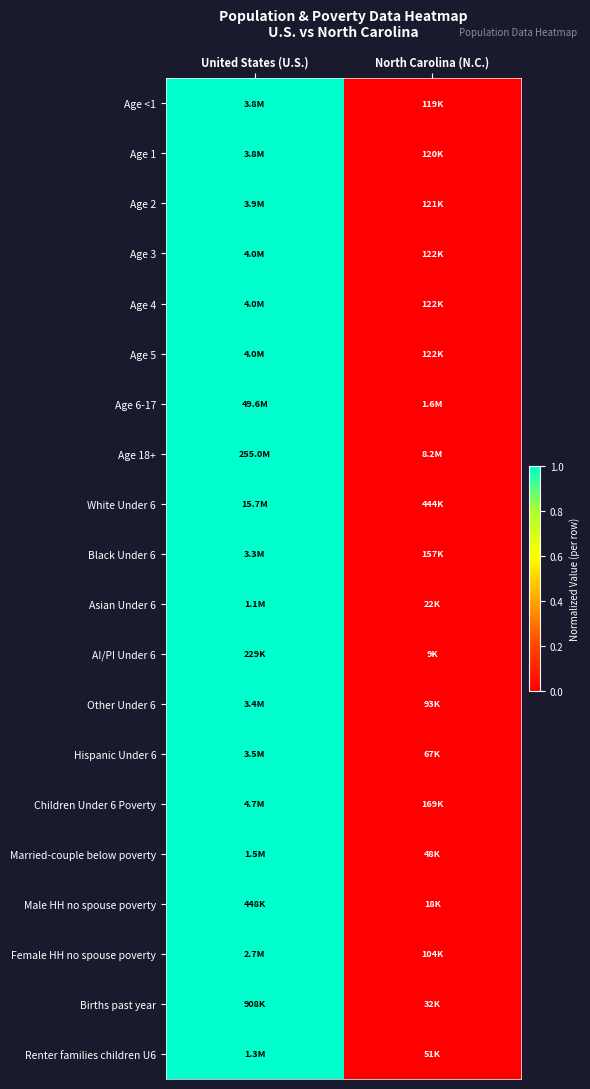

Which has a higher value, United States (U.S.) or North Carolina (N.C.)?

United States (U.S.)